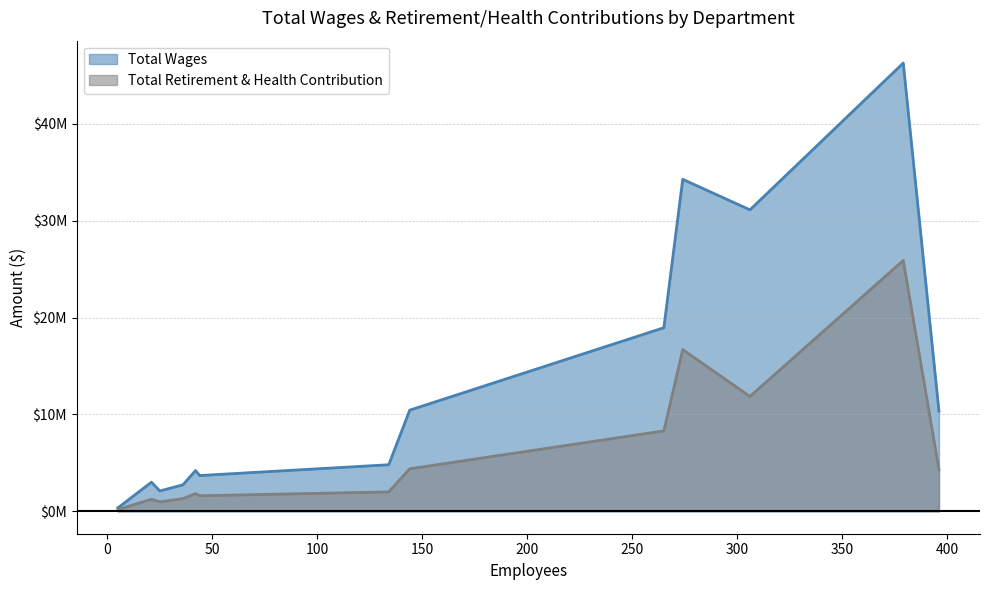

True or false: Total Retirement & Health Contribution has a value of 245591 at City Treasurer.

True